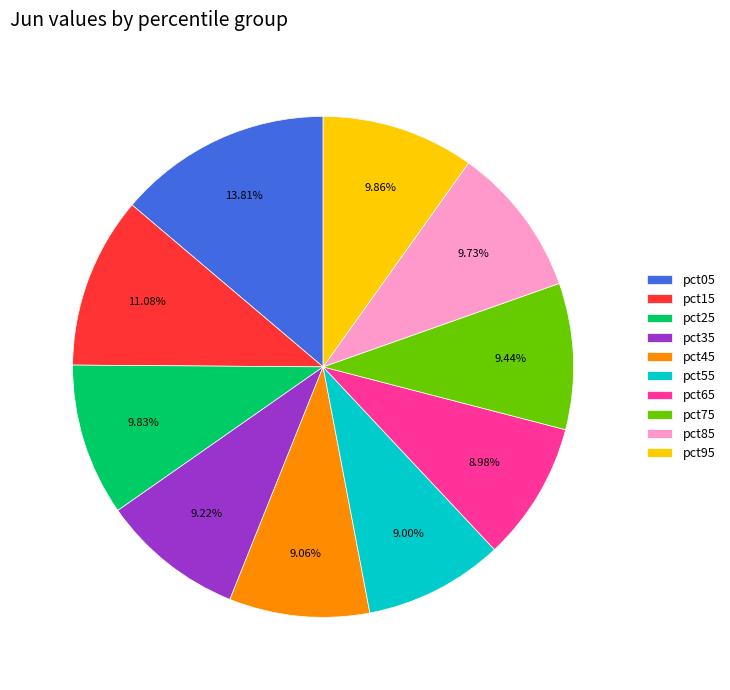

To the nearest percent, what percentage of the pie is pct85?

10%